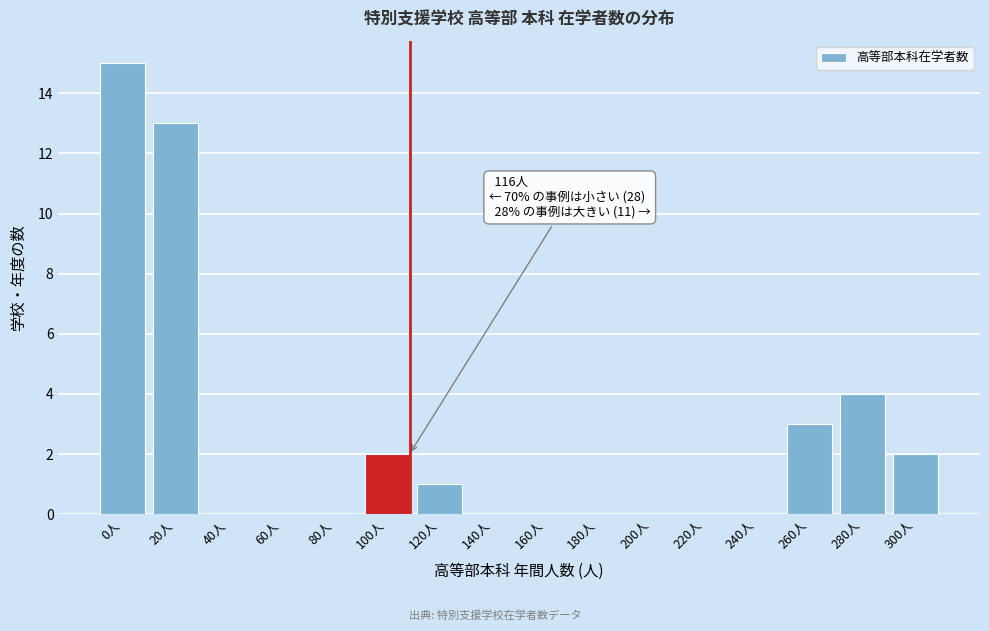

Reading left to right, extract all data points from this chart.

0人=15	20人=13	40人=0	60人=0	80人=0	100人=2	120人=1	140人=0	160人=0	180人=0	200人=0	220人=0	240人=0	260人=3	280人=4	300人=2